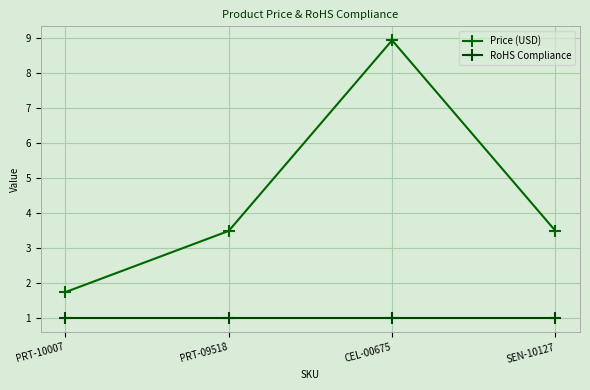

Reading left to right, transcribe all the data shown in this chart.

Price (USD): 1.8	3.5	8.9	3.5
RoHS Compliance: 1.0	1.0	1.0	1.0